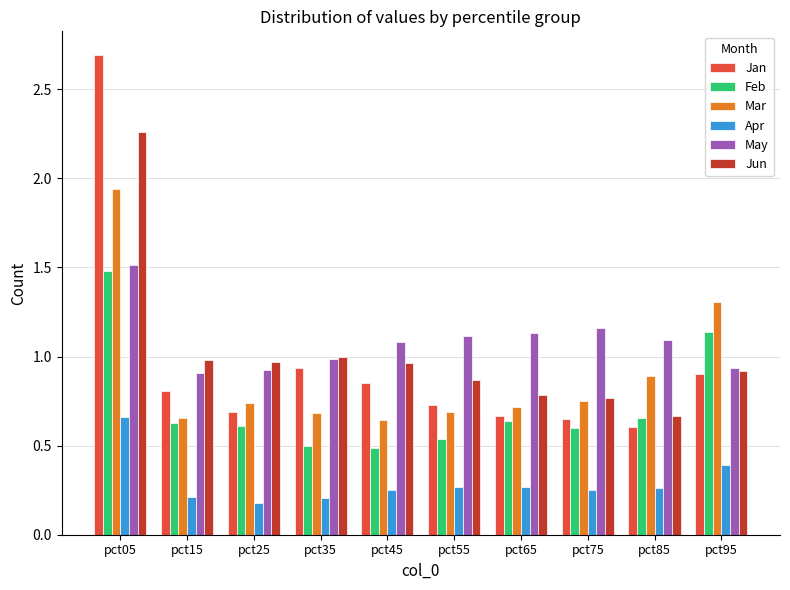

At how many categories does at least one series exceed 0?

10